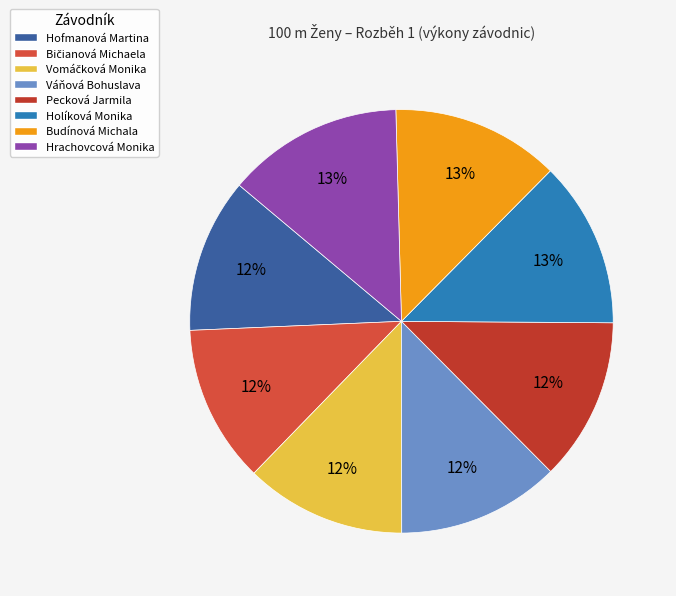

Count the number of slices in the pie.

8